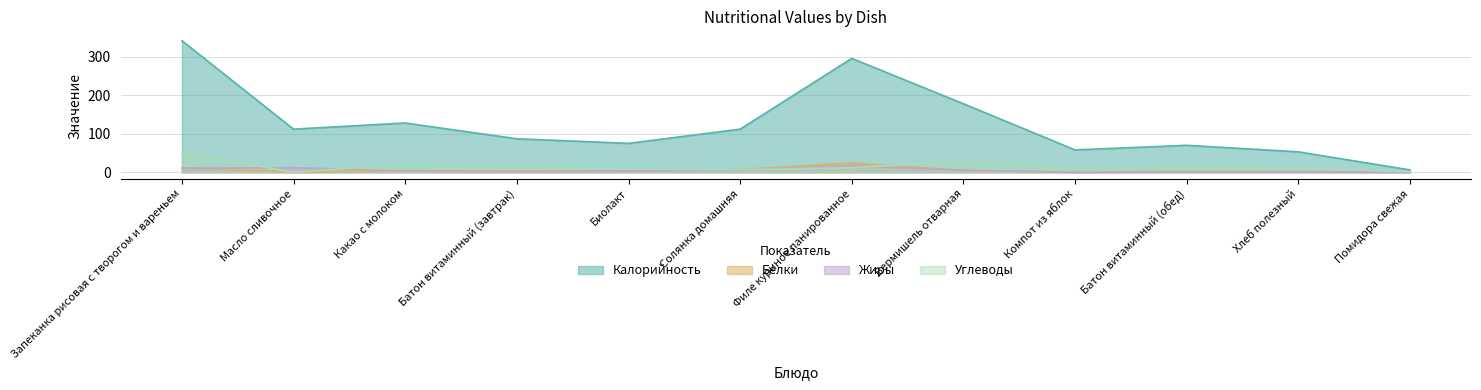

Which has a higher value, Хлеб полезный or Какао с молоком?

Какао с молоком